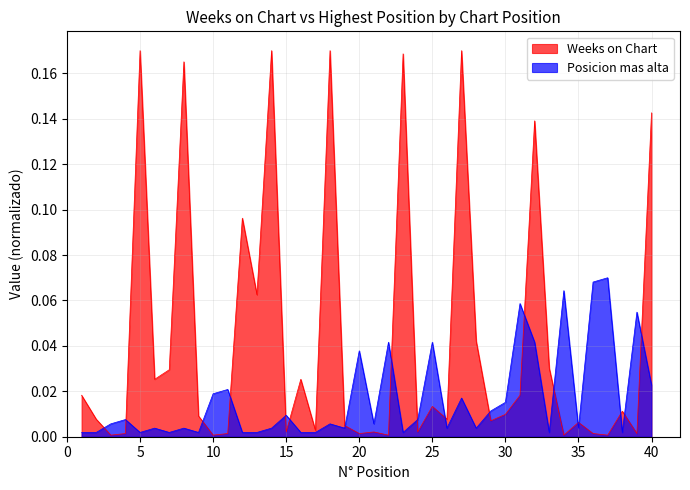

Which series ends up on top after the final intersection of Weeks on Chart and Posicion mas alta?

Weeks on Chart